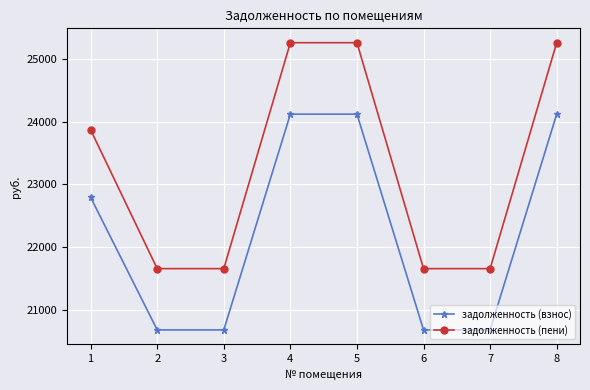

What is the total value across all series at 2?

42343.0